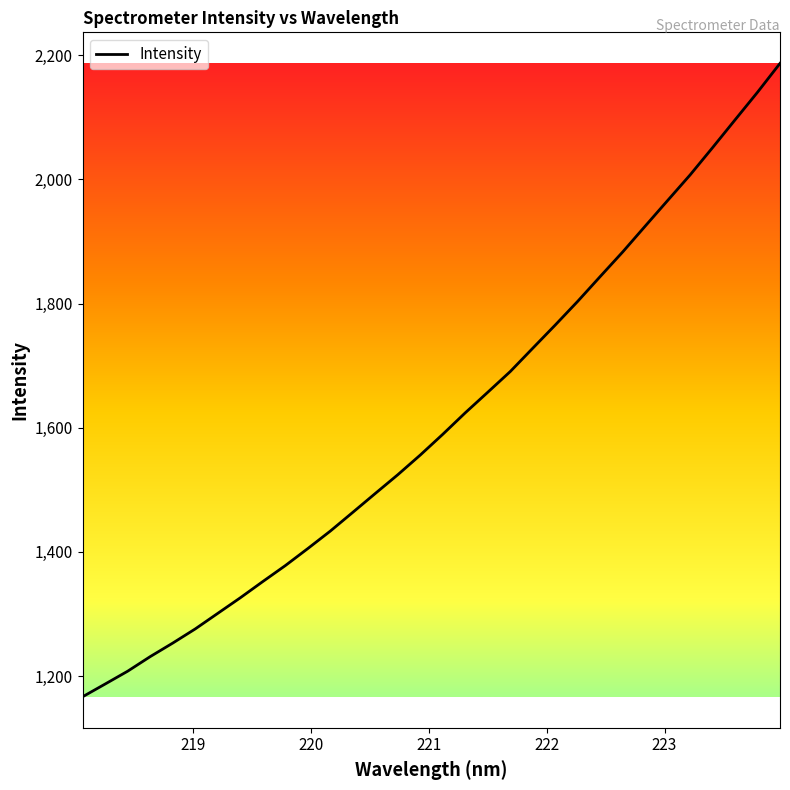

What is the average value?

1609.7